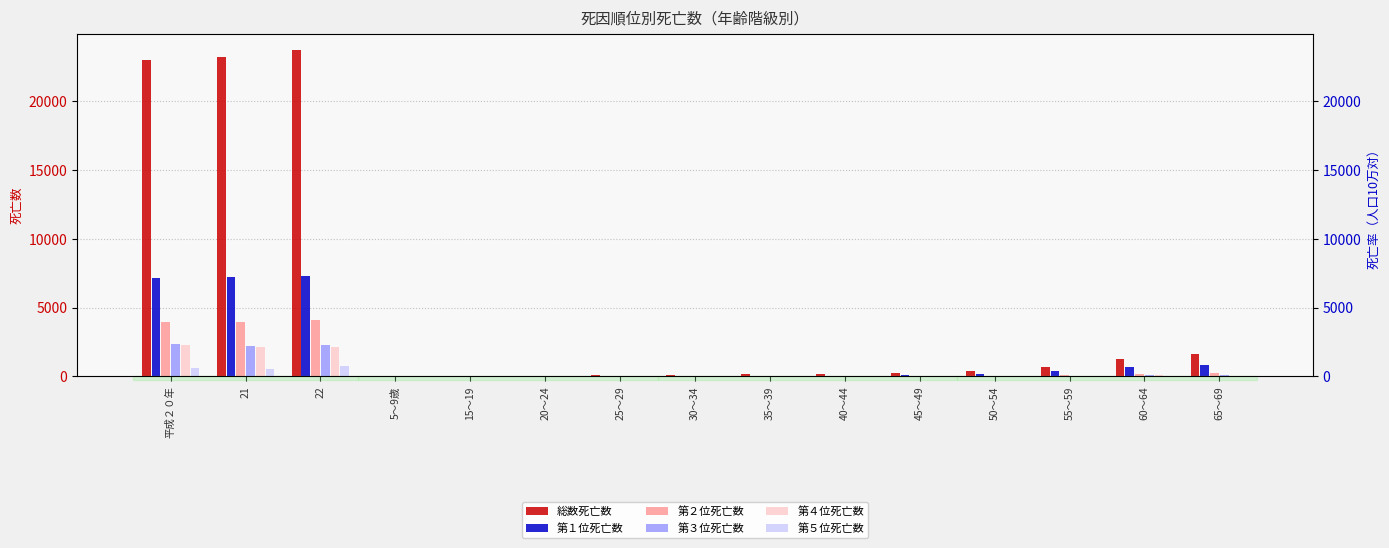

Is it true that 総数死亡数 equals 10 at 5～9歳?

True